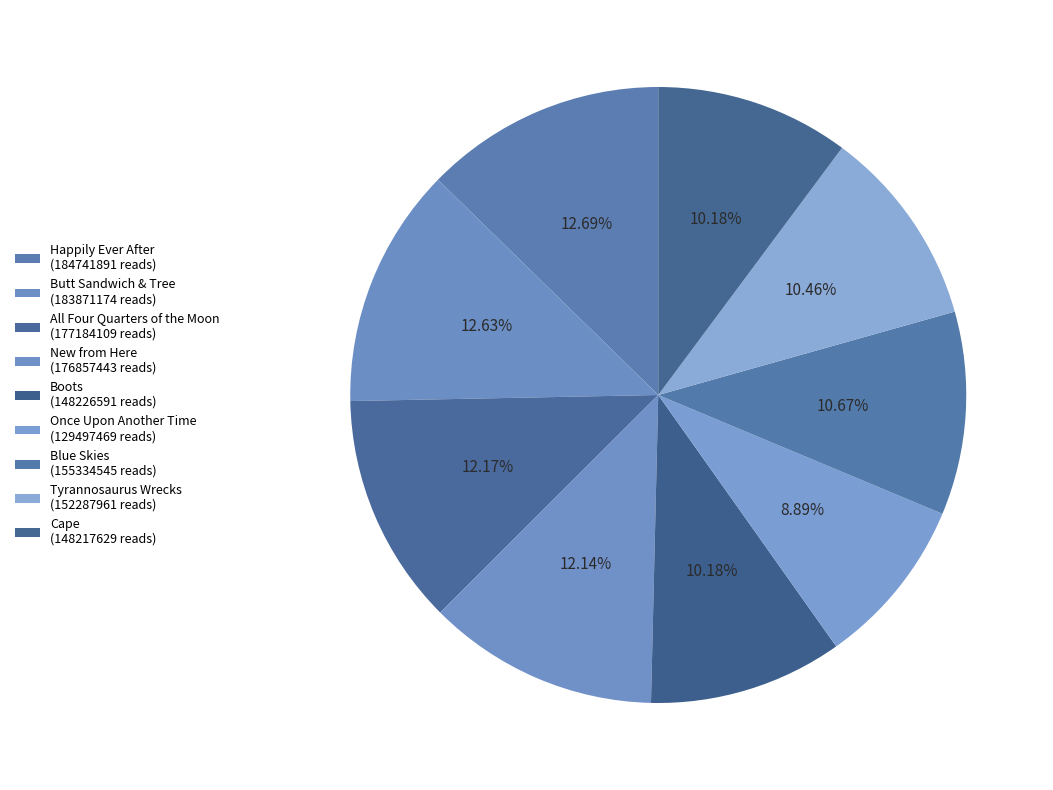

How many slices are in this pie chart?

9